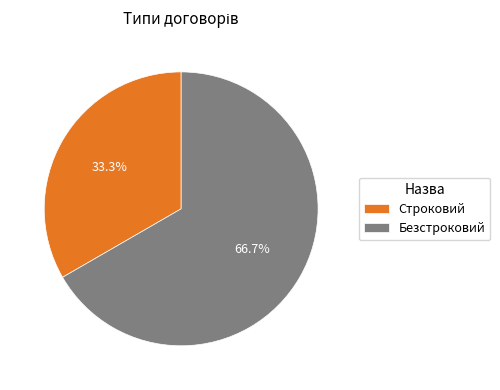

What is the majority slice?

Безстроковий